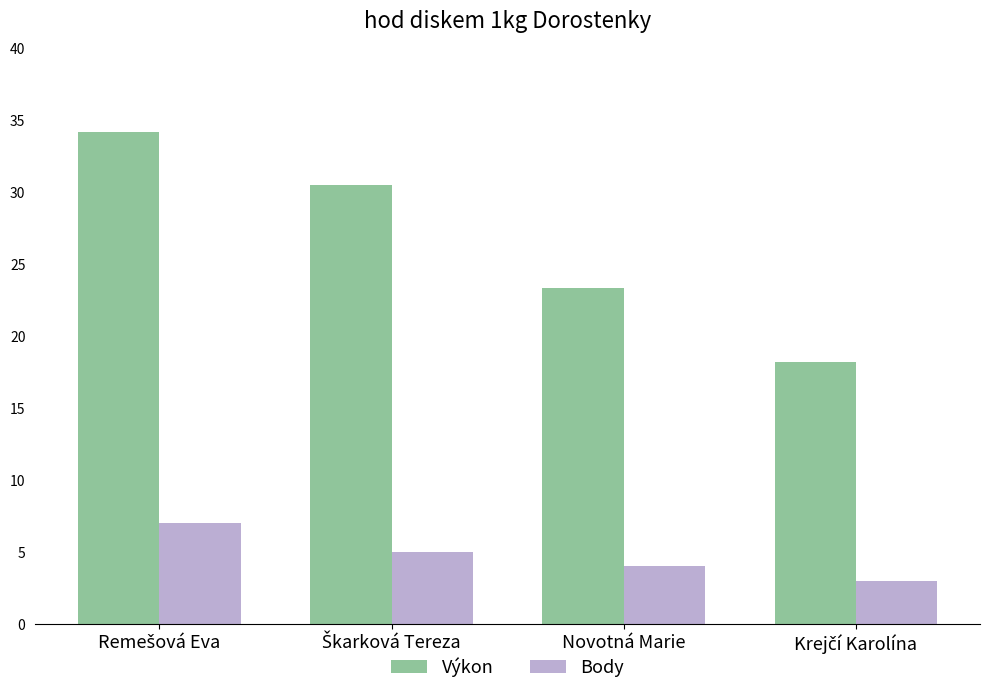

How many bars are there in each group?

2